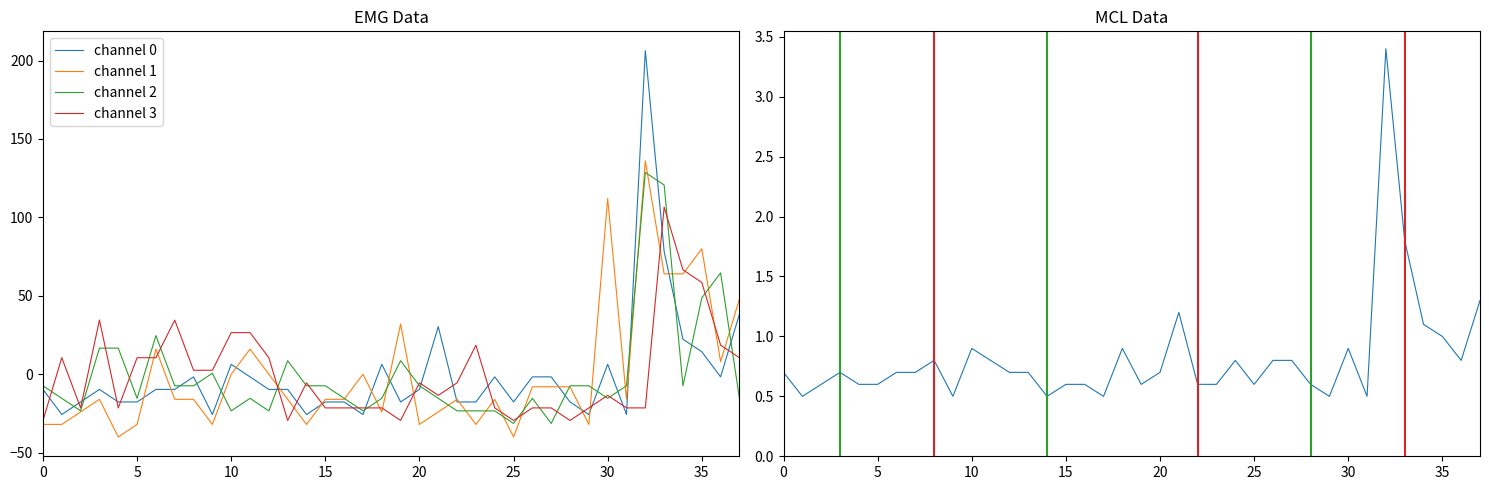

The value of channel 3 at 33 is 29.6. True or false?

False